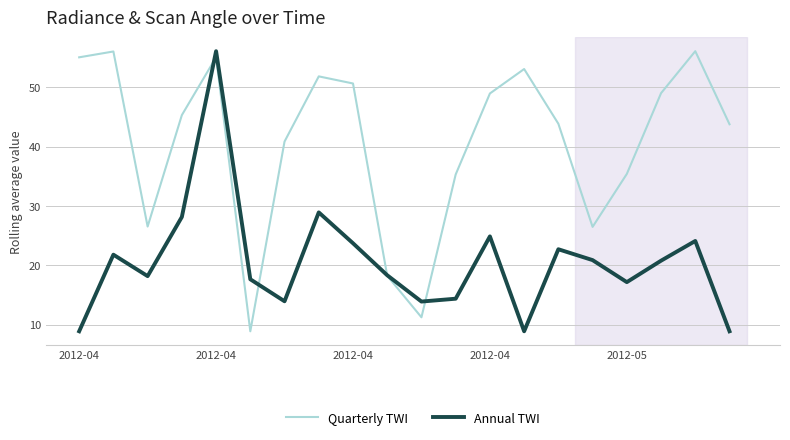

What is the smallest value displayed?

8.9